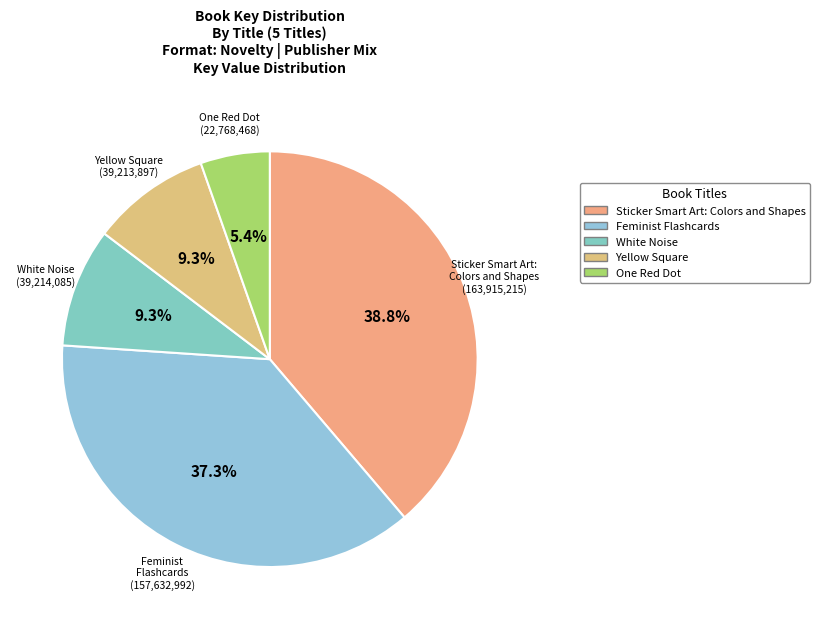

What portion of the pie excludes White Noise?

90.7%